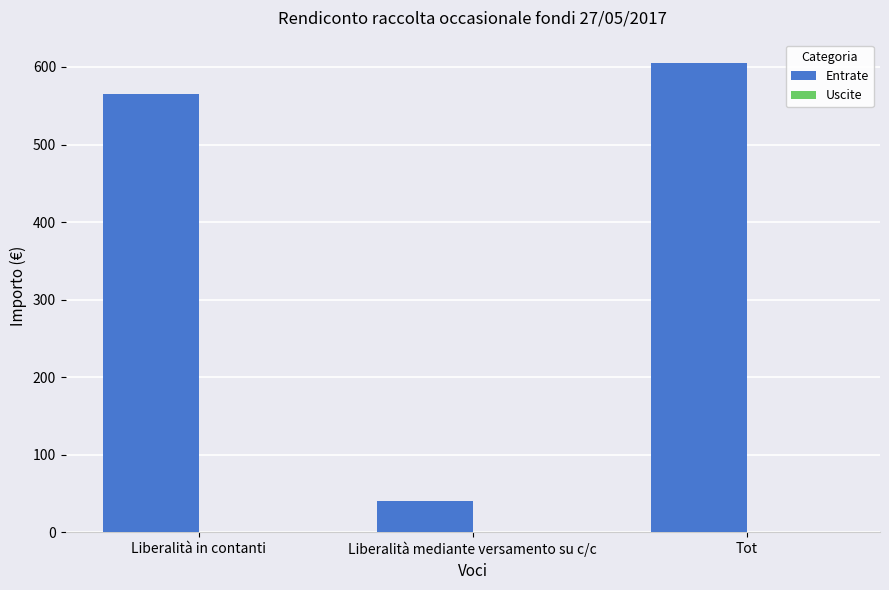

How many distinct data groups are displayed?

1